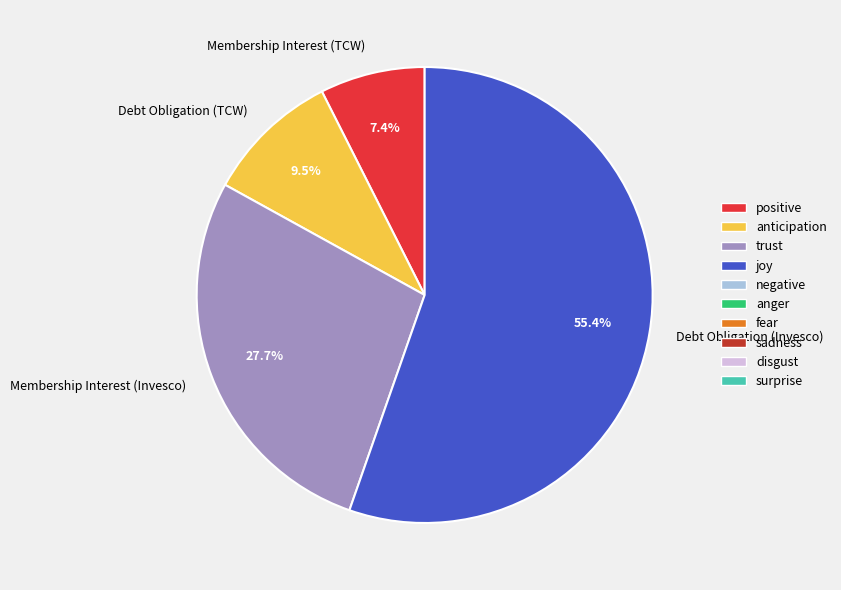

Is the sum of Debt Obligation (TCW) and Membership Interest (Invesco) greater than half?

No